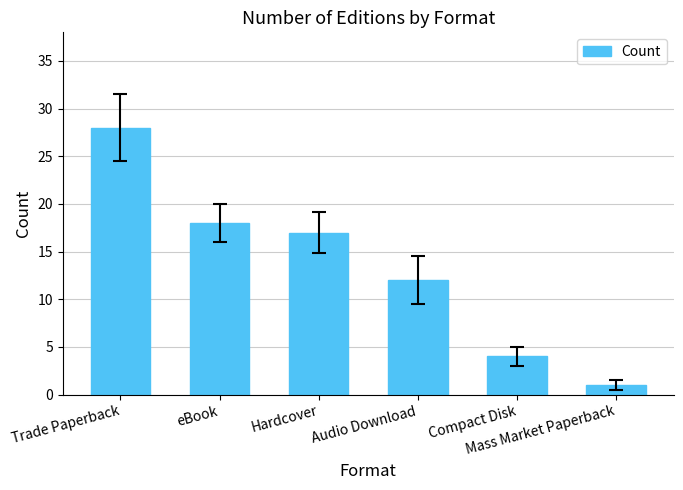

What is the approximate value at Trade Paperback?

28